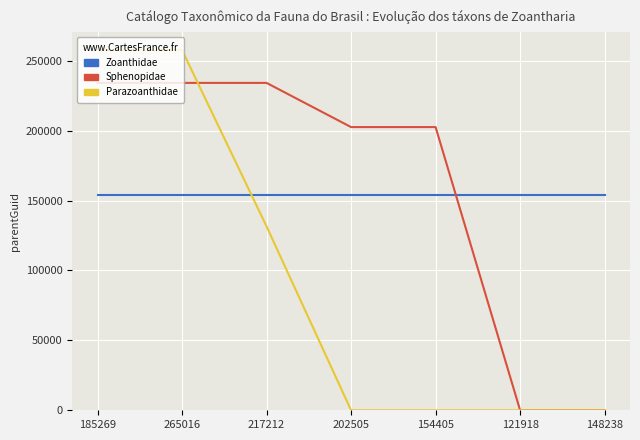

The value of Parazoanthidae at 265016 is 257587. True or false?

True